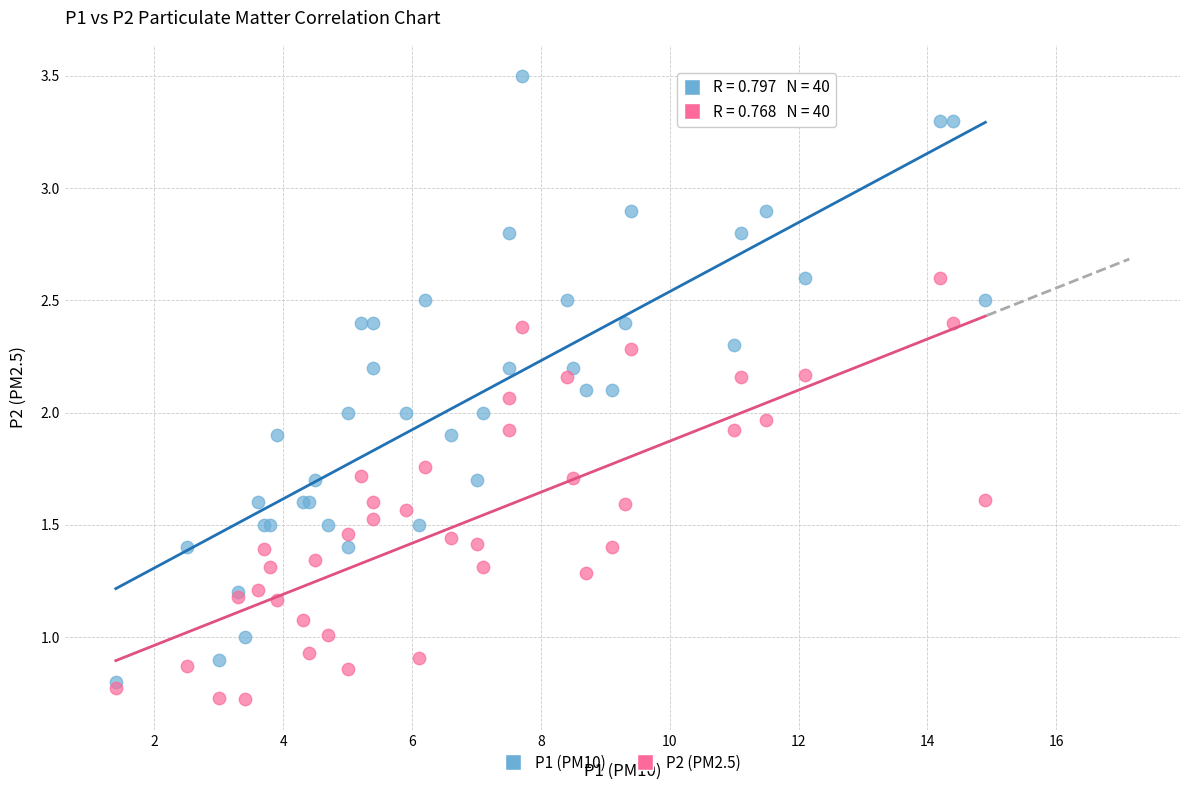

What are all the series names shown in the legend?

P1 (PM10), P2 (PM2.5)